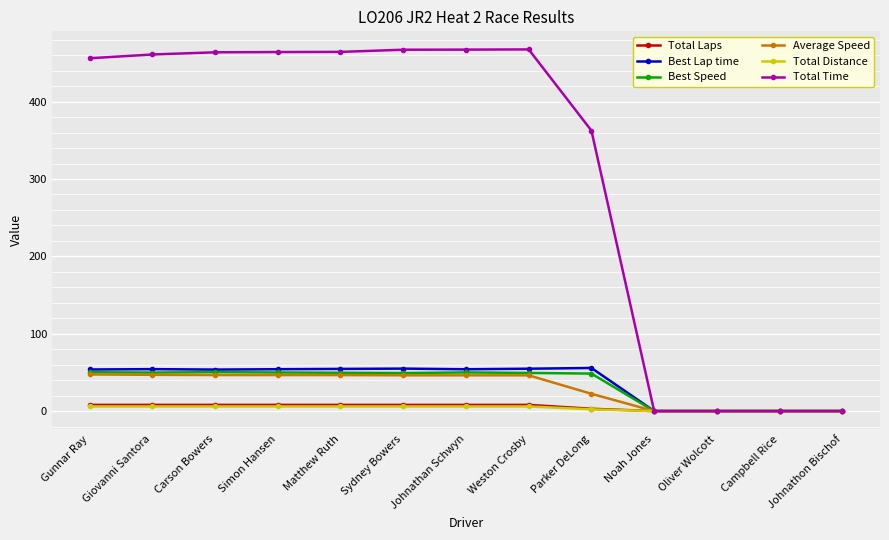

What is the sum of the Total Laps values at Carson Bowers and Johnathan Schwyn?

16.0